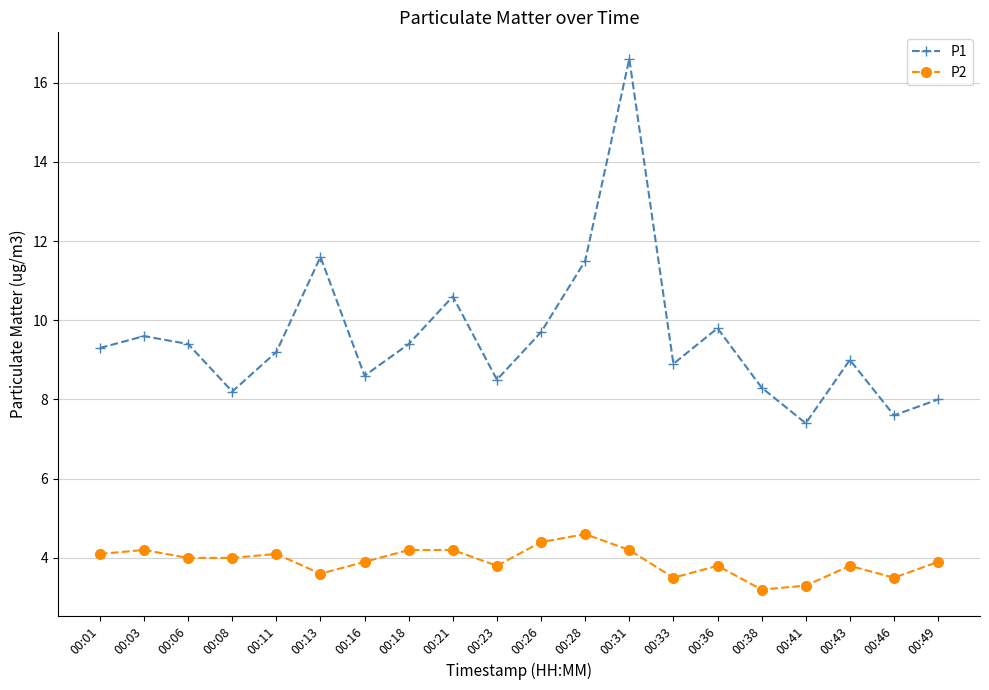

What is the difference between the maximum and minimum values in the P1 series?

9.2